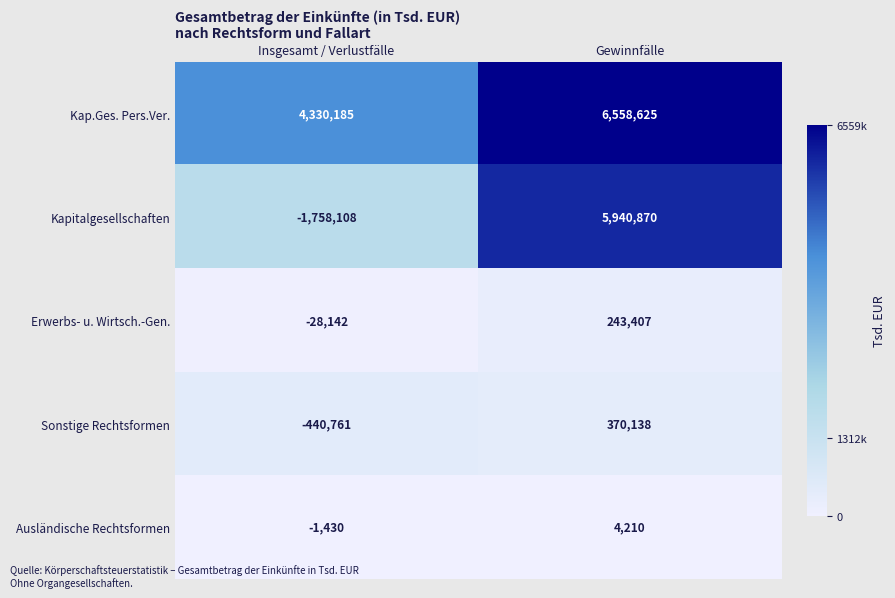

What is the spread (max minus min) of values at Insgesamt / Verlustfälle?

6088293